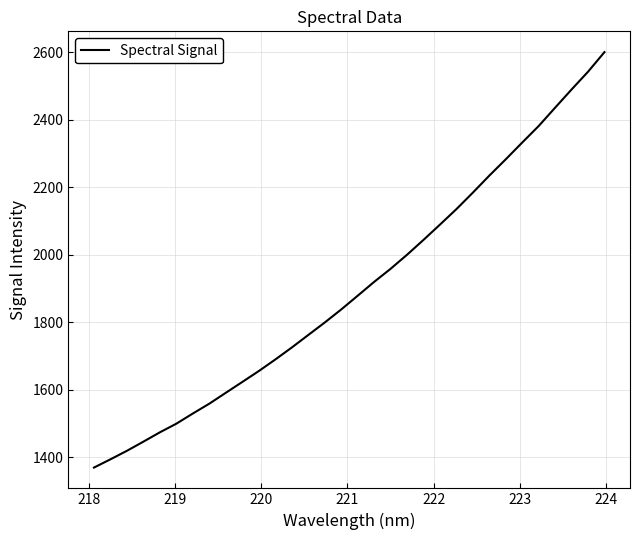

What is the maximum value shown in the chart?

2600.0